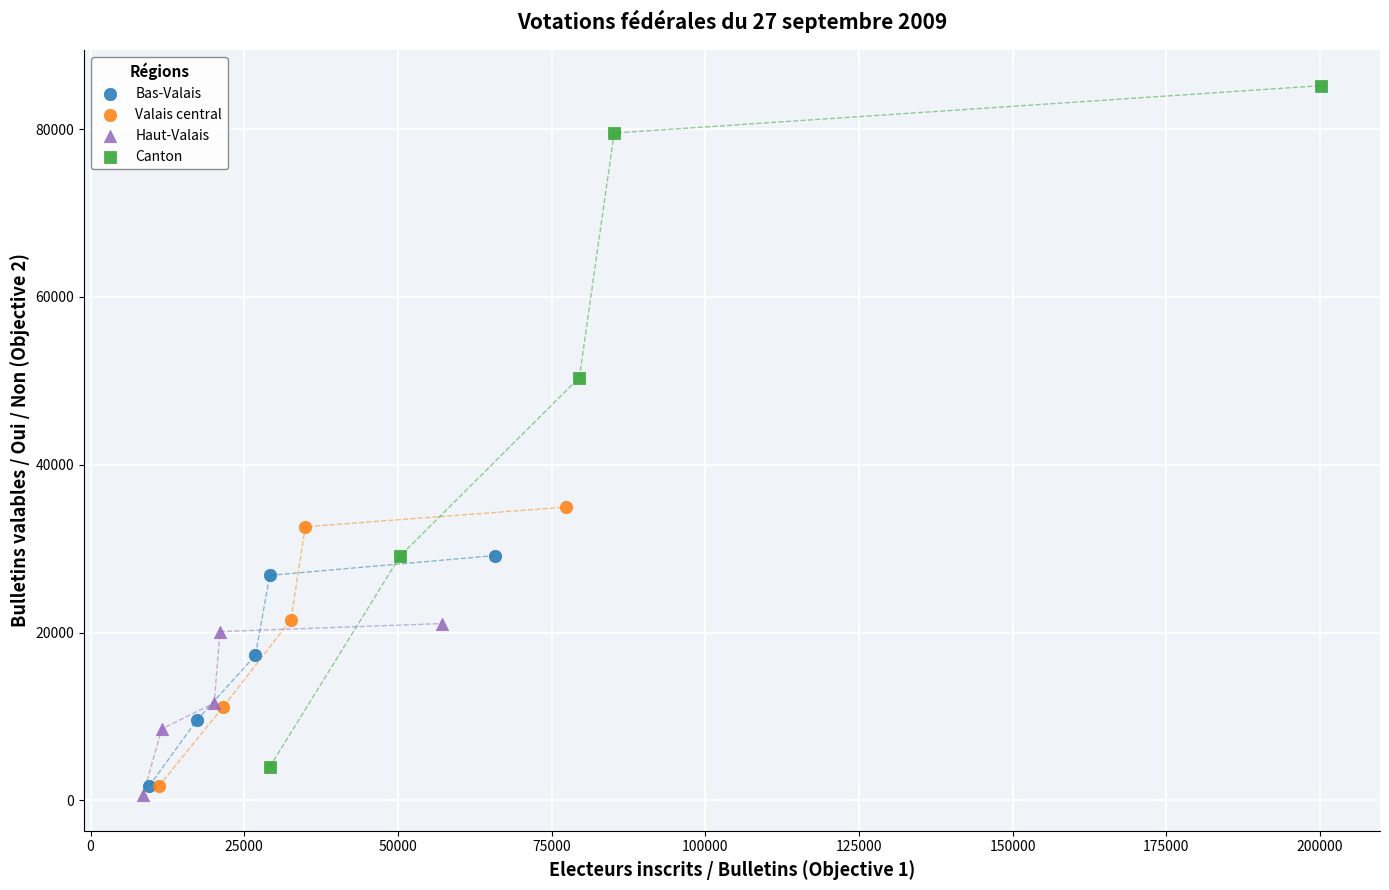

Which series contains the highest Y value?

Canton